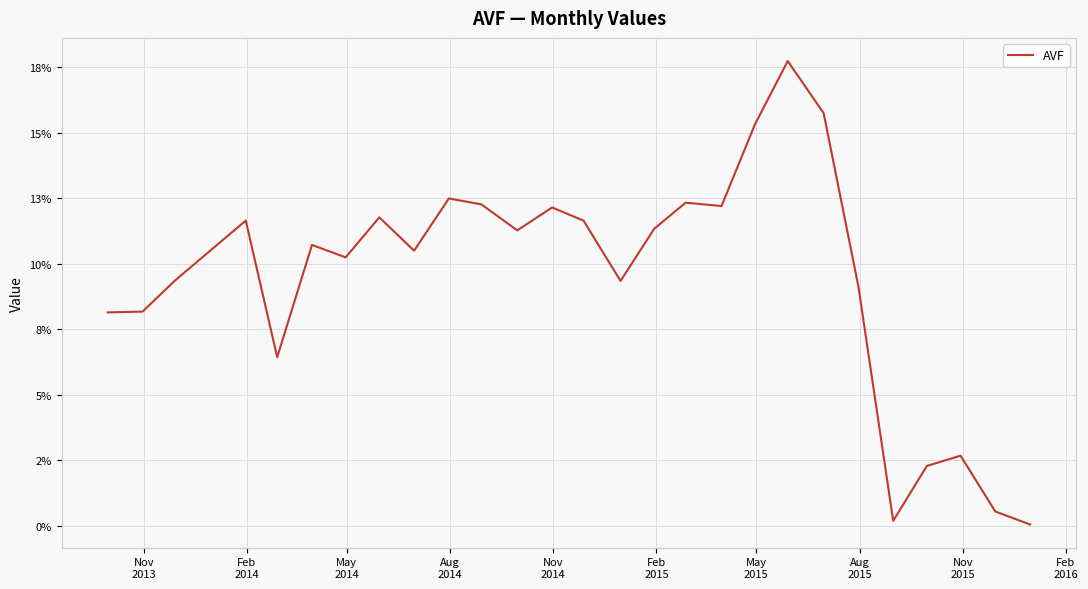

Does the chart display data point markers on the line(s)?

No